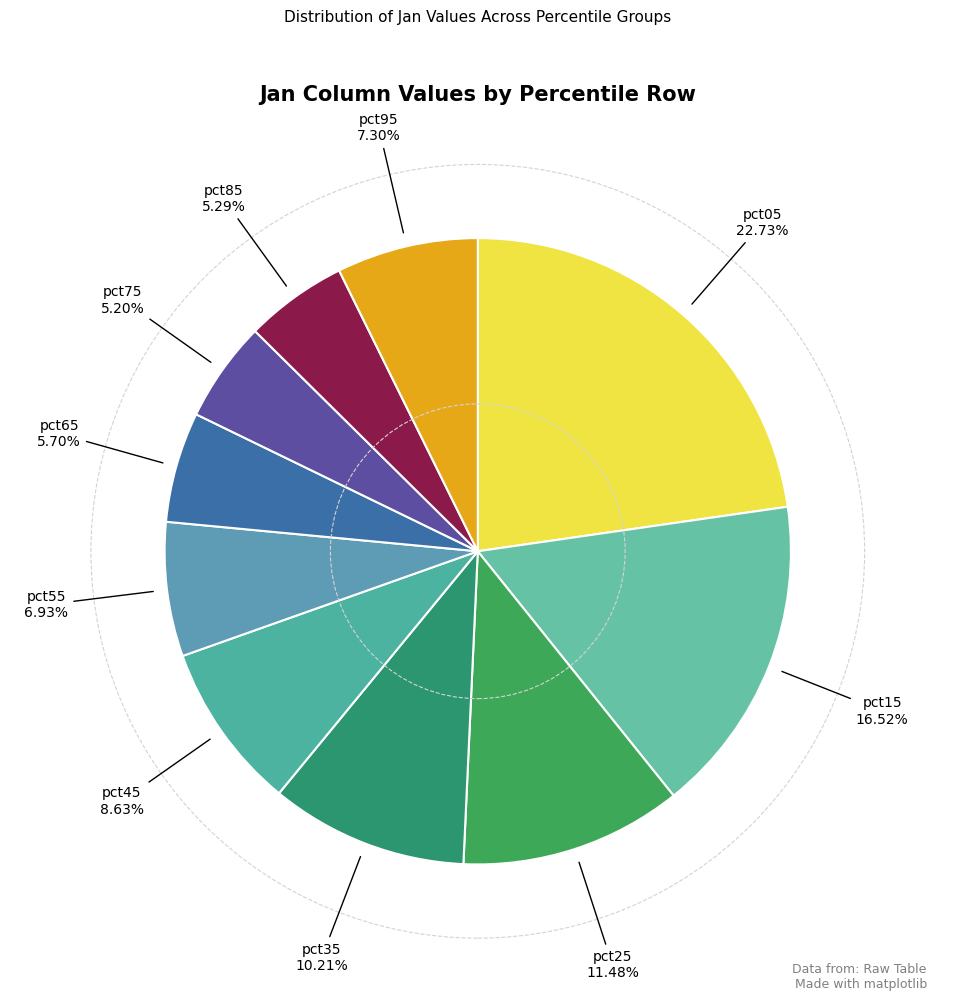

Does any single category account for the majority?

No